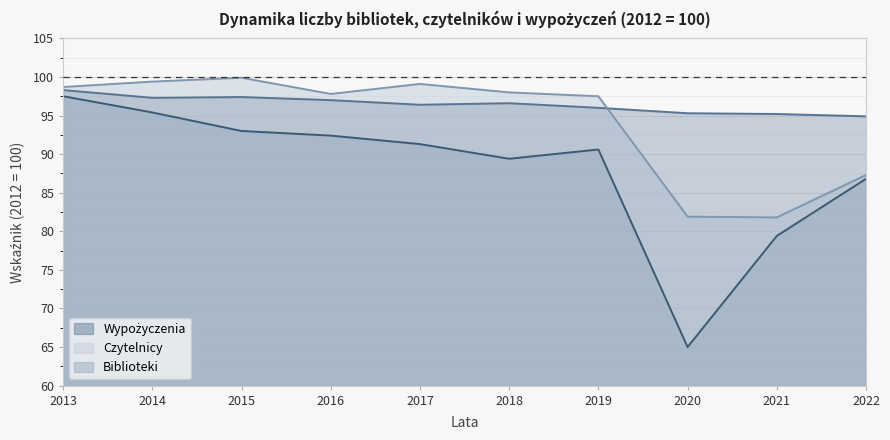

List the series in order of their peak value, highest first.

Czytelnicy, Biblioteki, Wypożyczenia